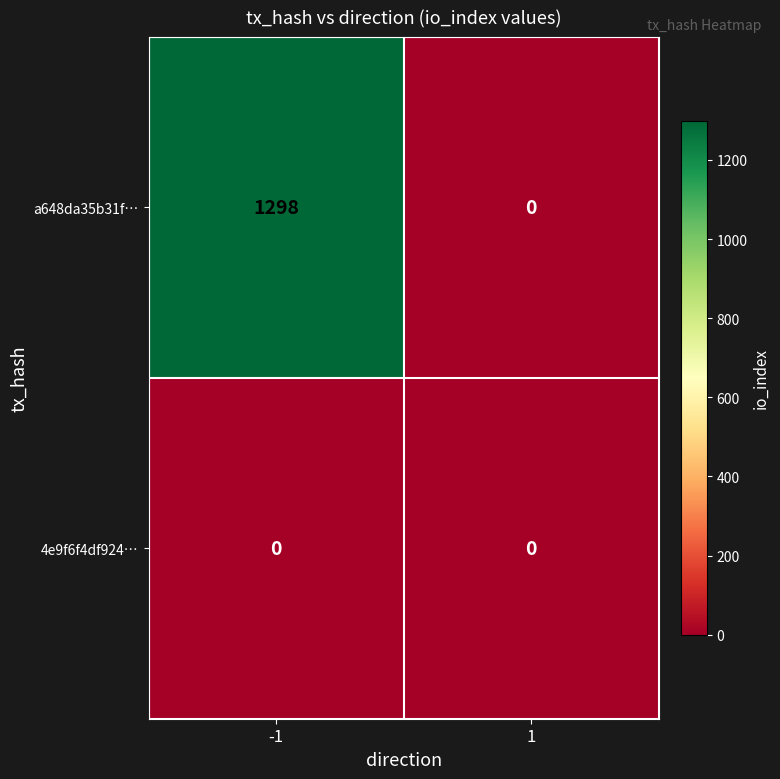

List the series in order of their overall mean, lowest first.

4e9f6f4df924…, a648da35b31f…